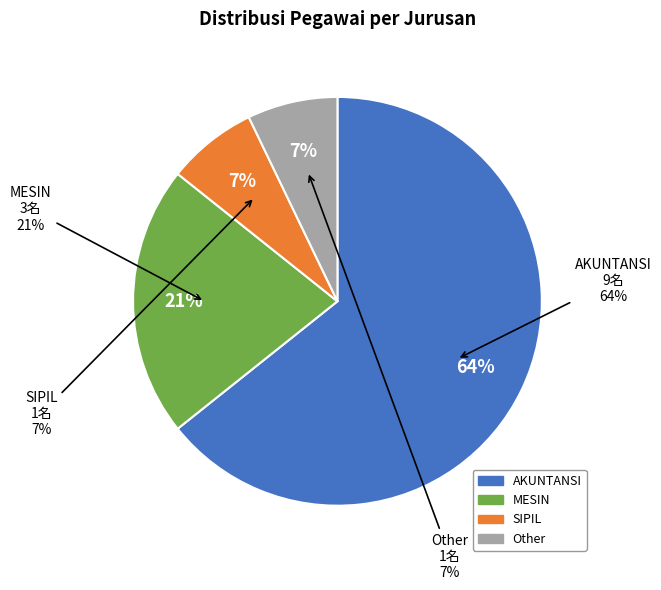

Count the number of slices in the pie.

4